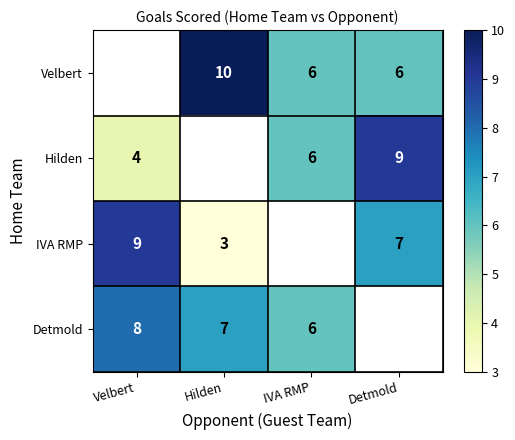

The value of Detmold at Hilden is 10. True or false?

False